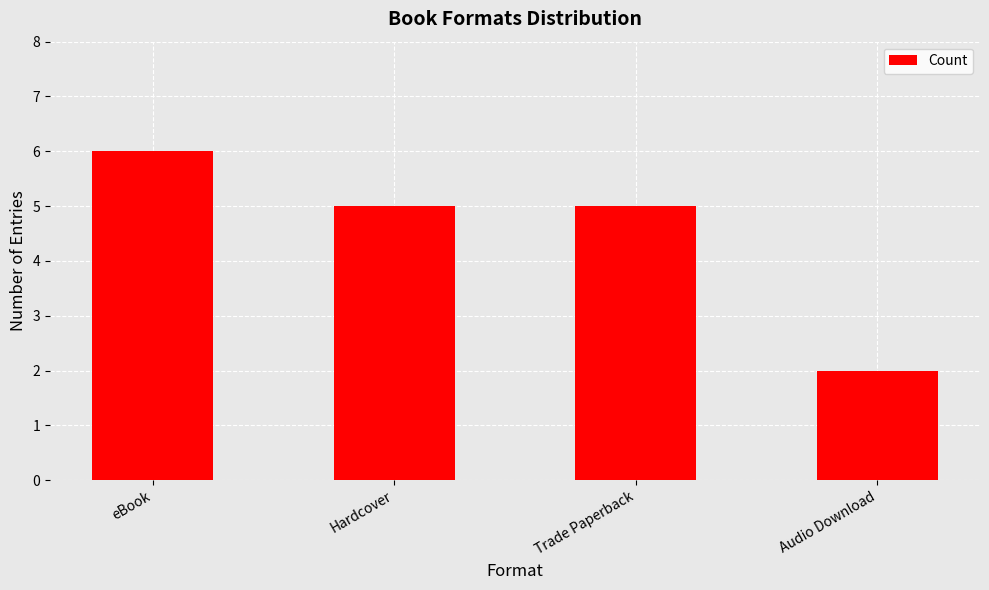

What is the greatest value displayed?

6